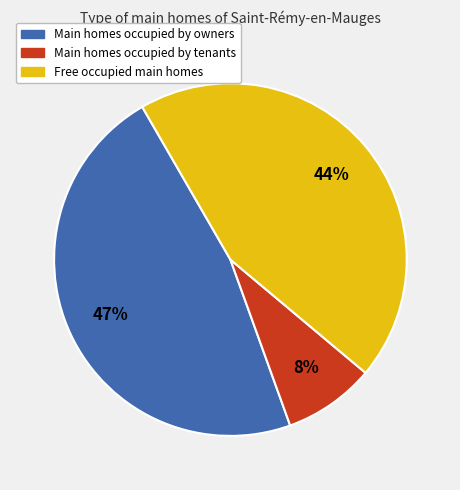

To the nearest percent, what is the average slice percentage?

33%